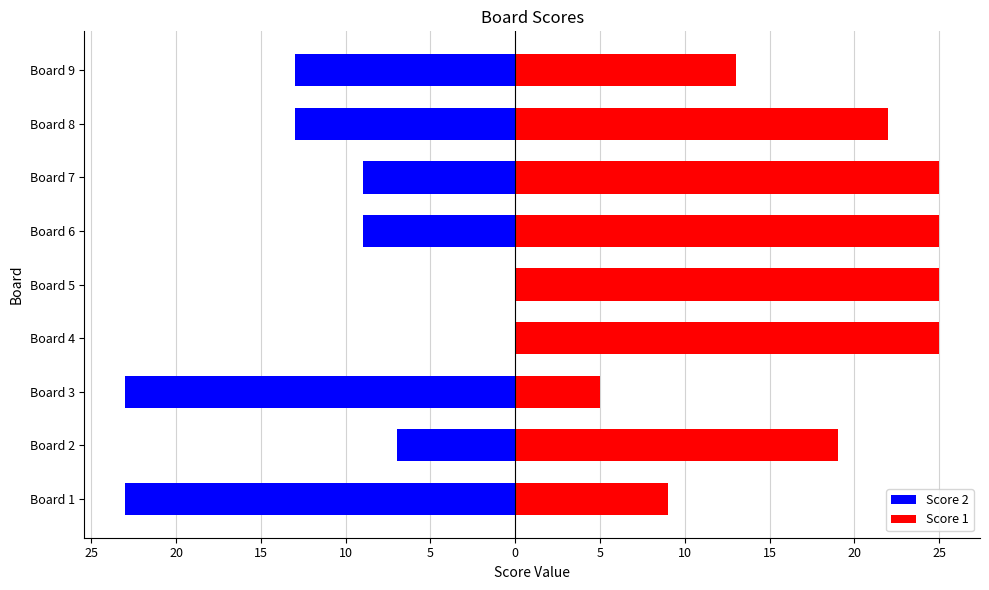

At Board 5, list the series in order from smallest to largest.

Score 2, Score 1